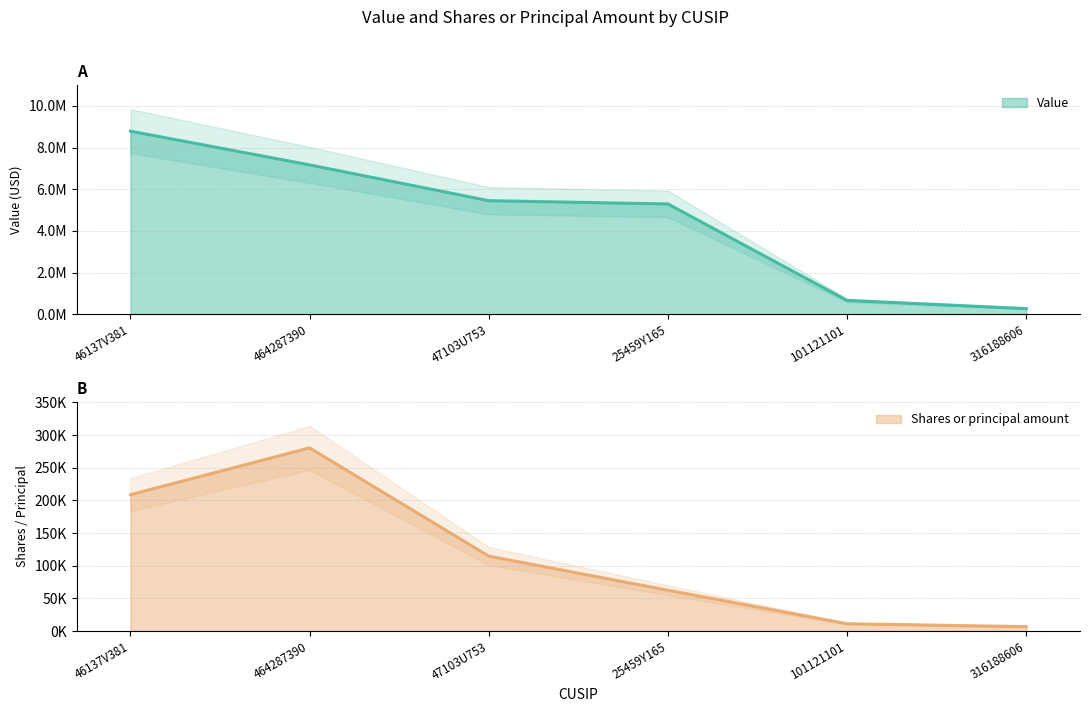

Where is Shares or principal amount nearest to the value 143607?

47103U753